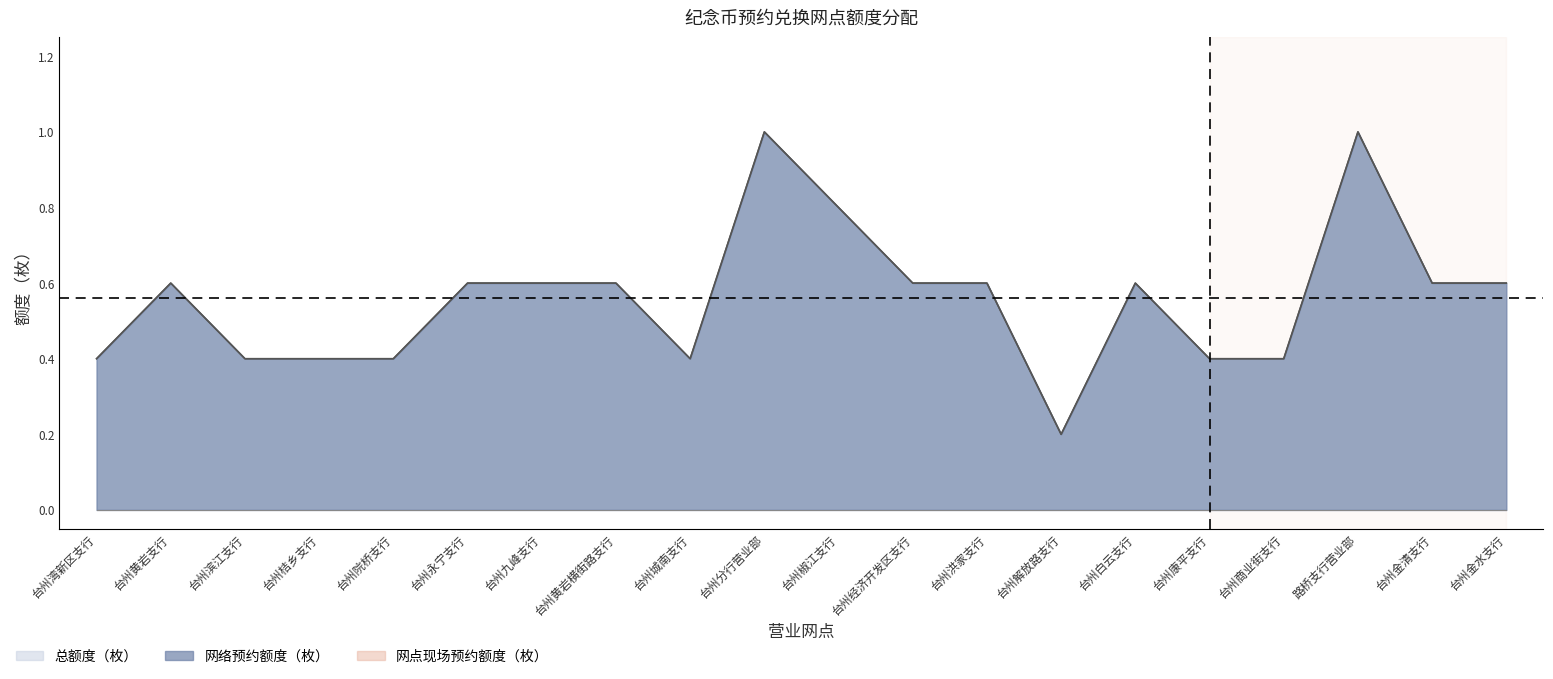

True or false: 网络预约额度（枚） and 总额度（枚） cross at least once.

False